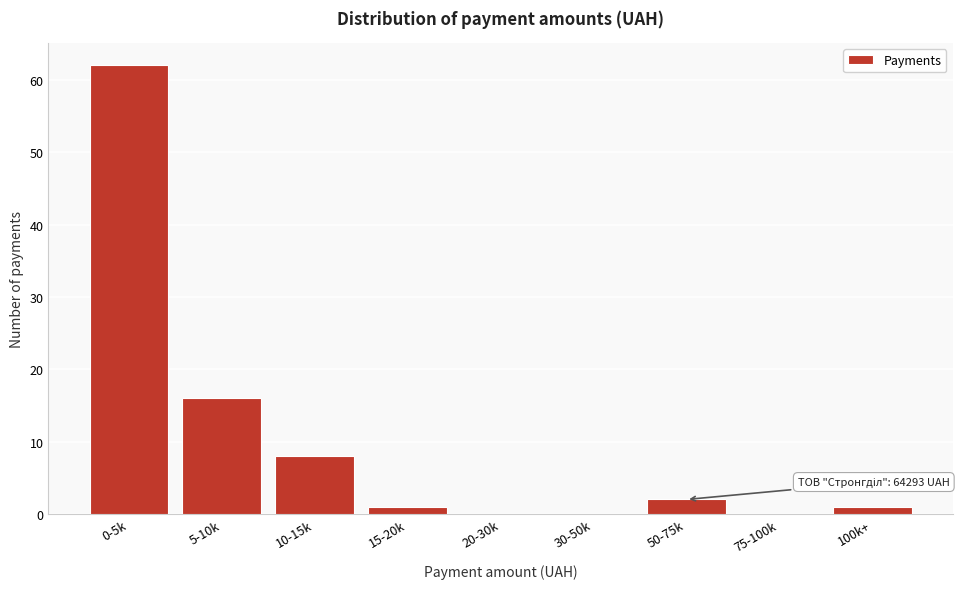

Reading left to right, what are all the values shown in this chart?

0-5k=62	5-10k=16	10-15k=8	15-20k=1	20-30k=0	30-50k=0	50-75k=2	75-100k=0	100k+=1